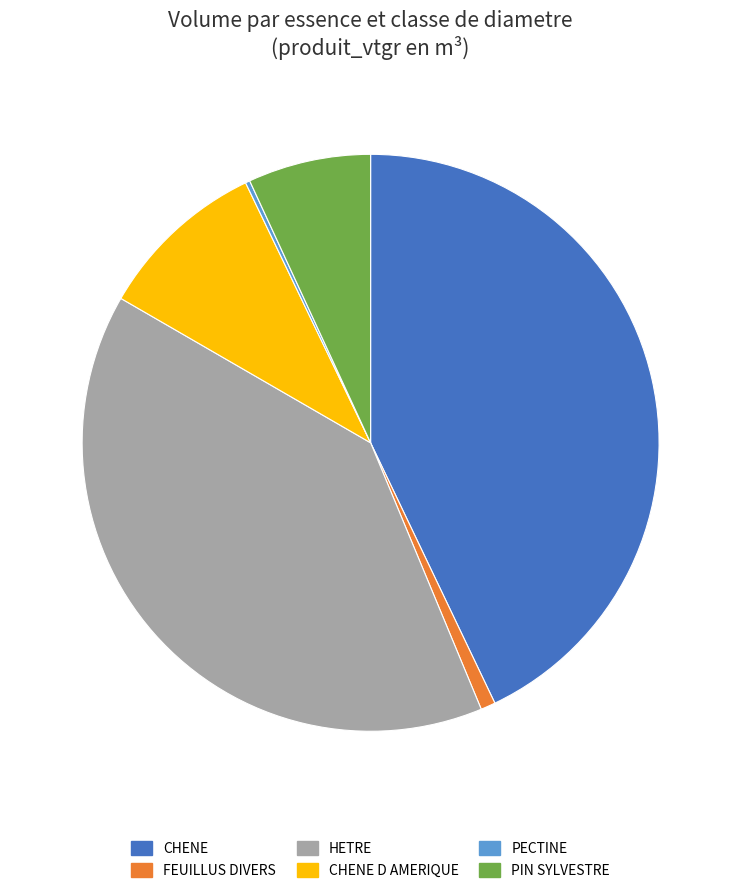

Which has a higher value, CHENE D AMERIQUE or PIN SYLVESTRE?

CHENE D AMERIQUE